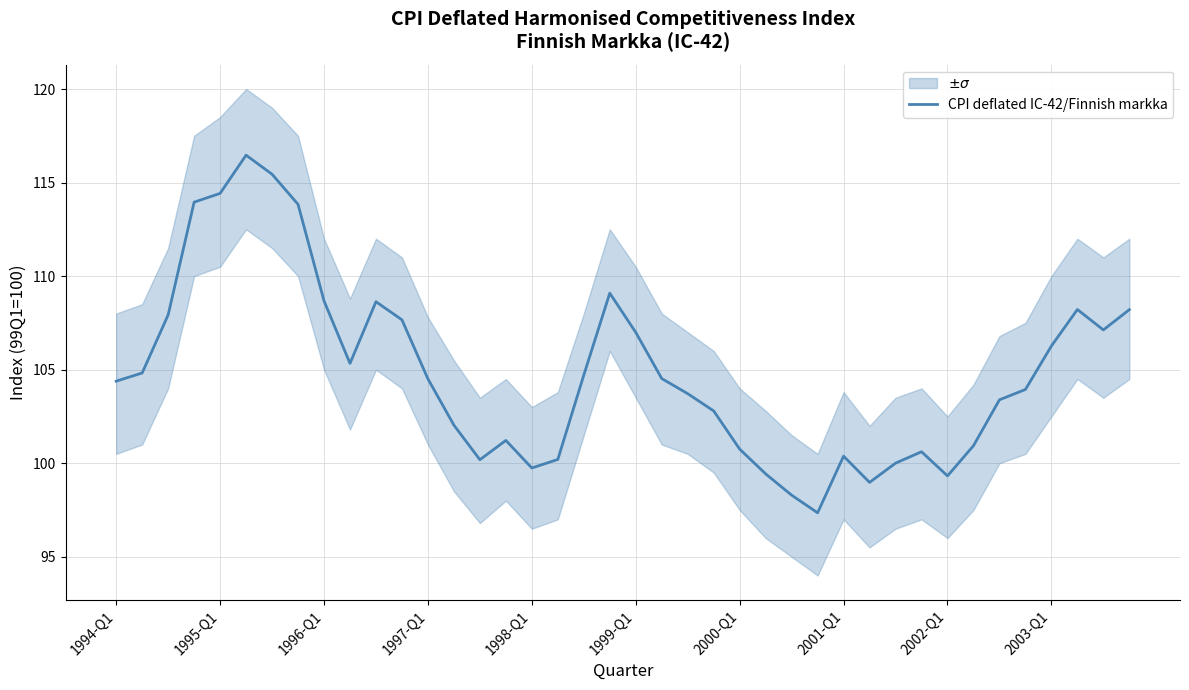

How many lines are shown in the chart?

1